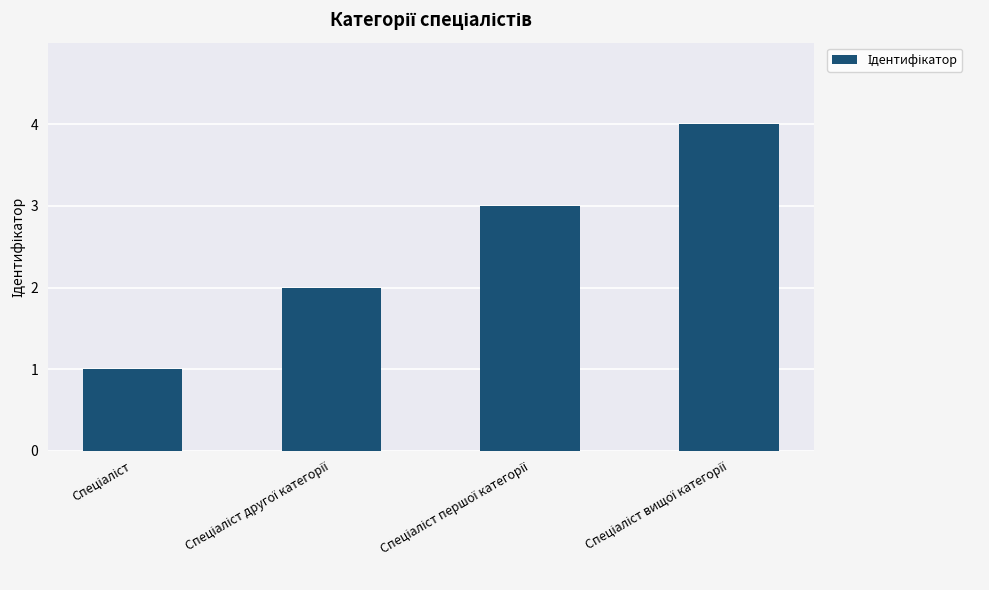

What is the sum of all values?

10